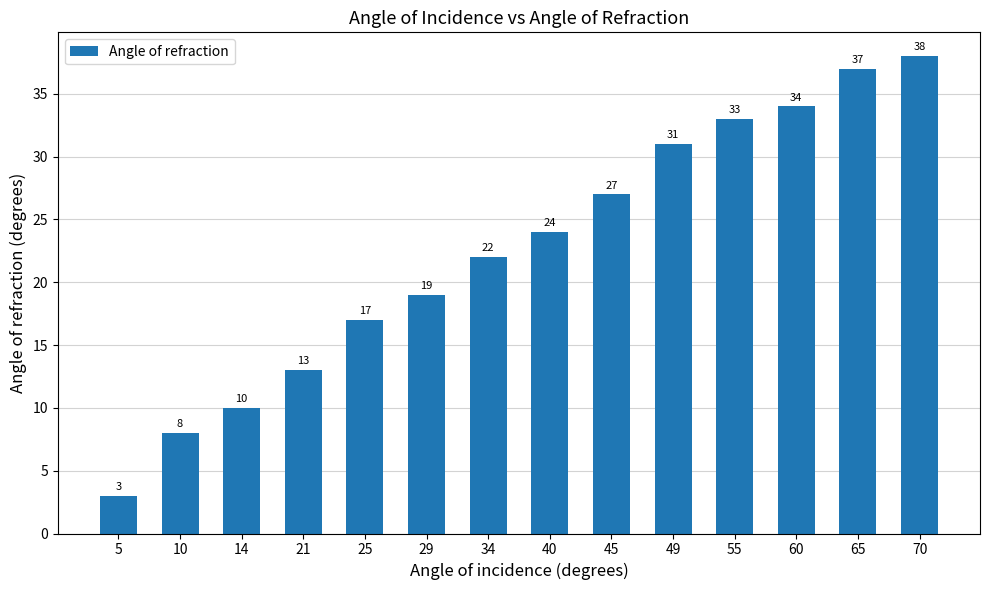

Rank the categories by value from highest to lowest.

70, 65, 60, 55, 49, 45, 40, 34, 29, 25, 21, 14, 10, 5